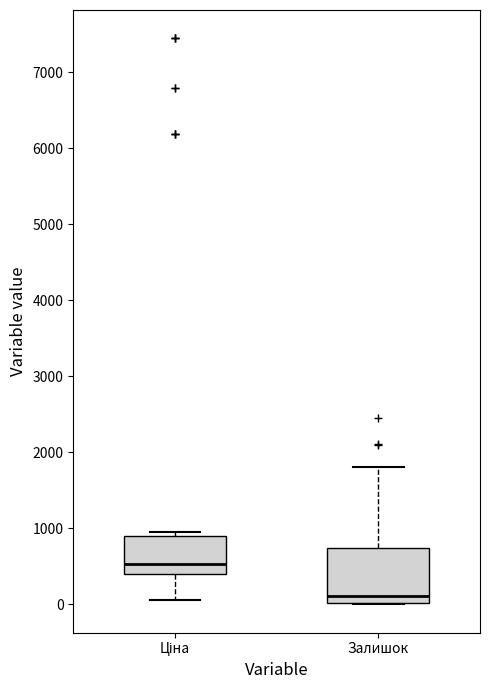

Where does the median line of the box for Залишок sit on the y-axis? The values are not printed on the chart, so give them approximately, as read against the axis.

100